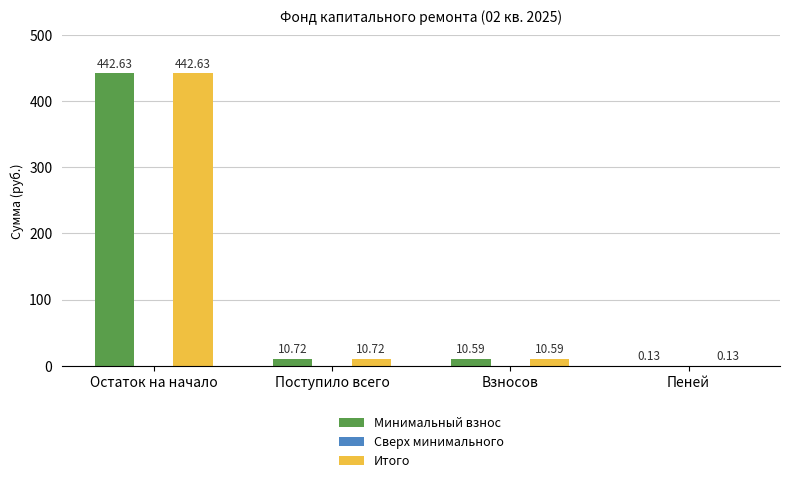

At which label is Итого closest to 221?

Поступило всего